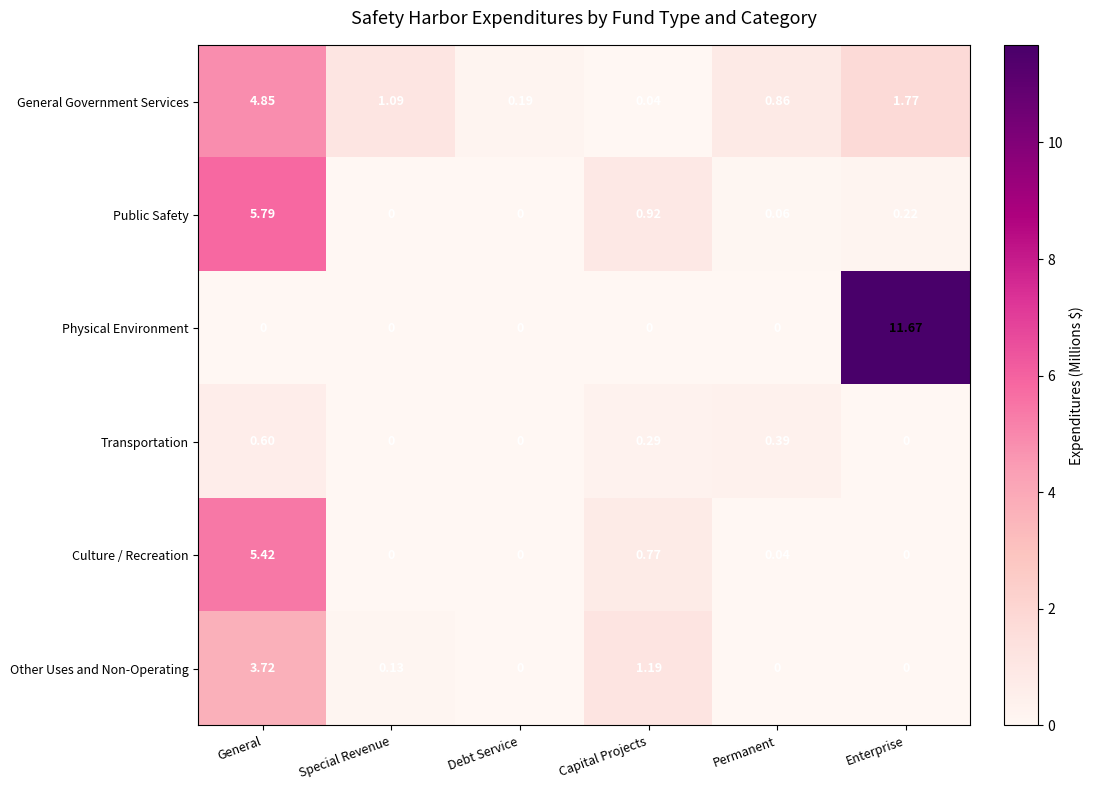

At General, list the series in order from largest to smallest.

Public Safety, Culture / Recreation, General Government Services, Other Uses and Non-Operating, Transportation, Physical Environment